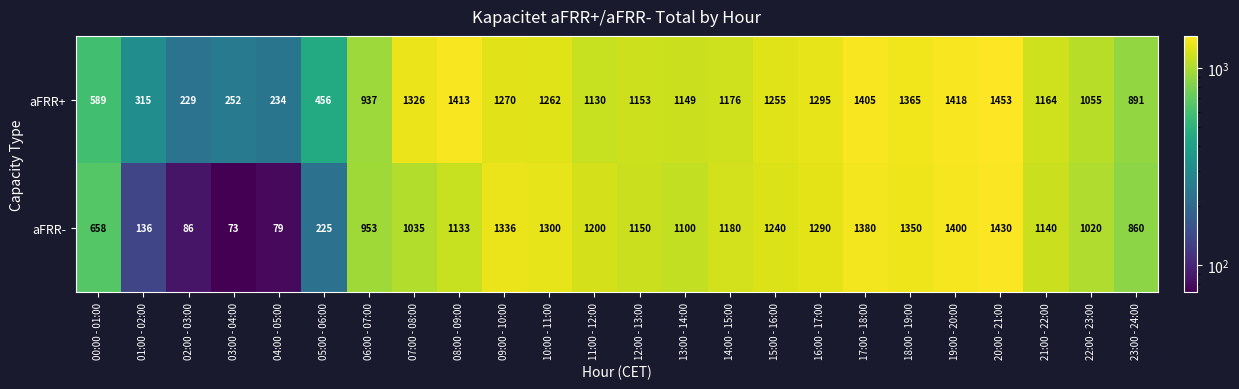

Which series has the widest spread of values?

aFRR-